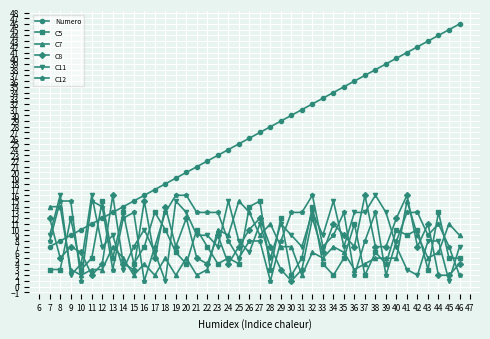

How many lines are shown in the chart?

6